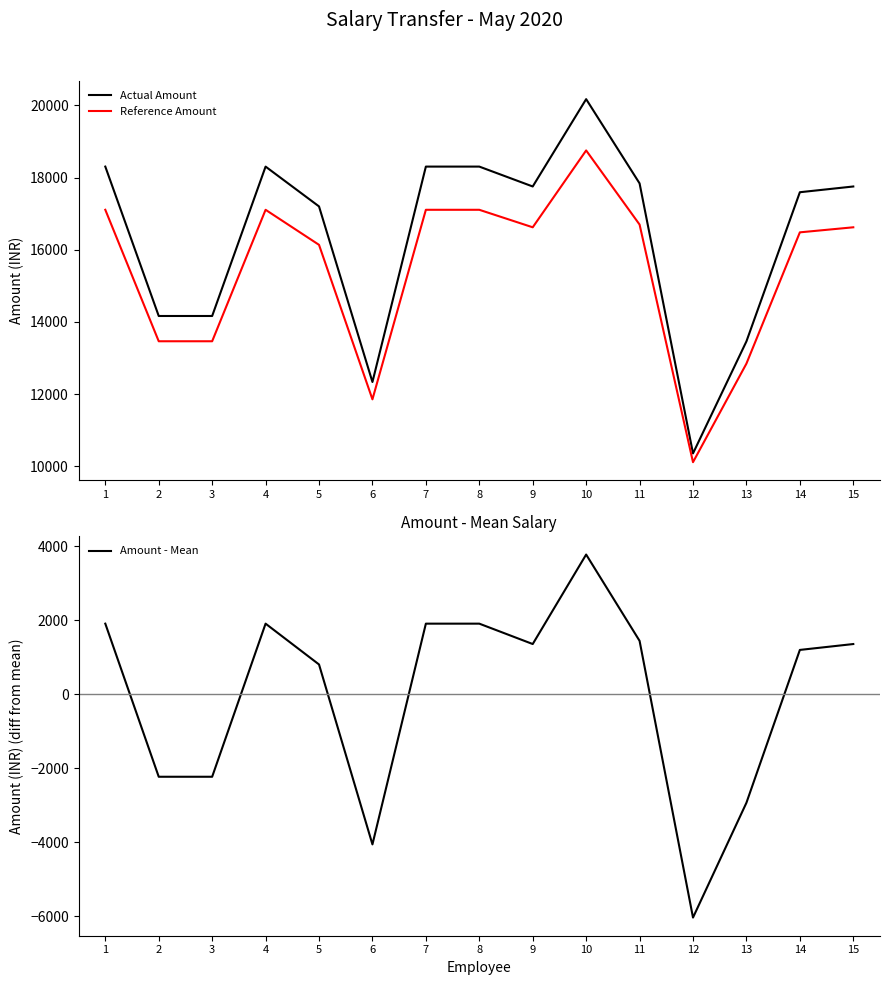

True or false: Actual Amount and Reference Amount cross at least once.

False